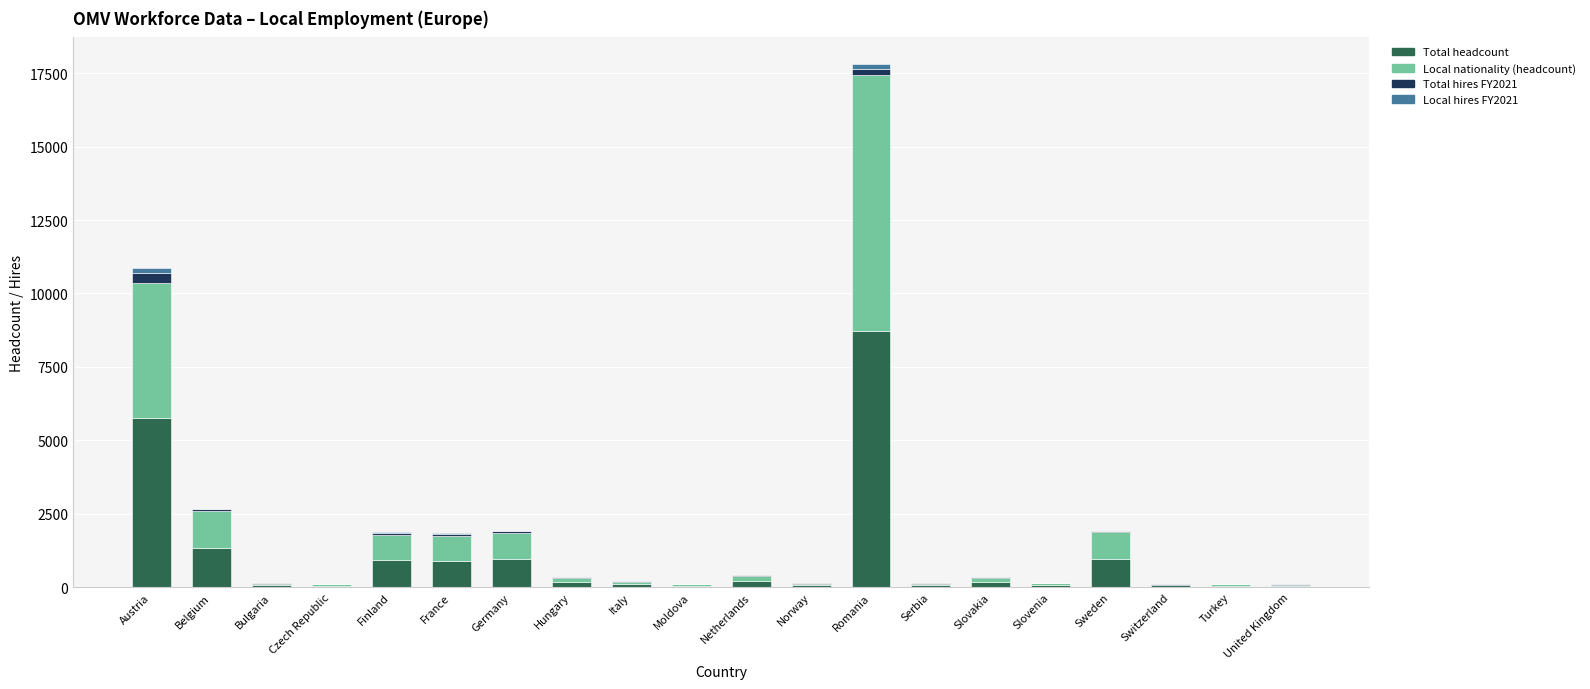

At which label does Total headcount reach its peak?

Romania